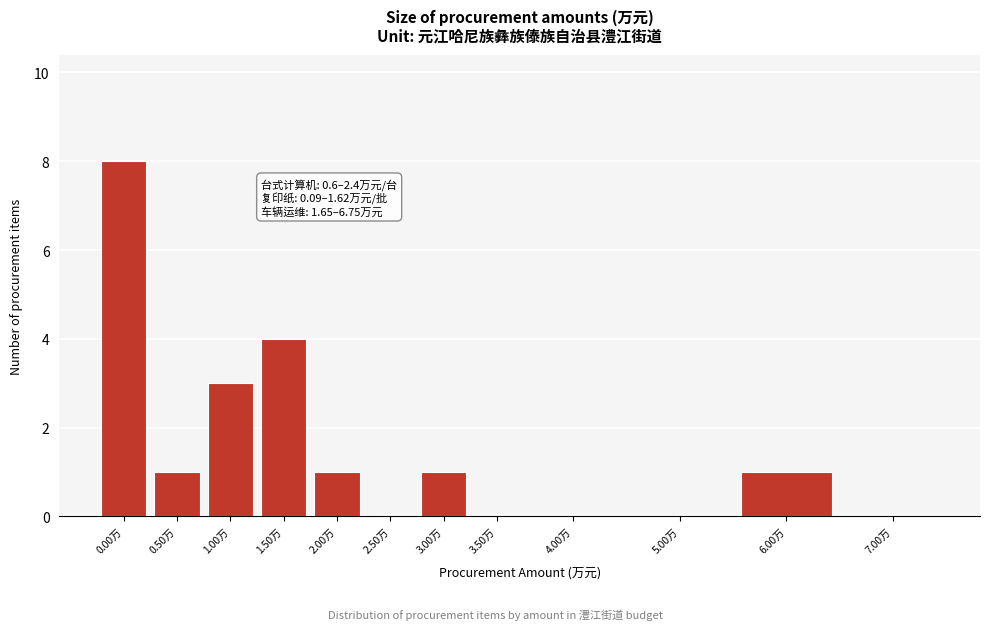

Reading right to left, what are all the values shown in this chart?

7.00万=0	6.00万=1	5.00万=0	4.00万=0	3.50万=0	3.00万=1	2.50万=0	2.00万=1	1.50万=4	1.00万=3	0.50万=1	0.00万=8